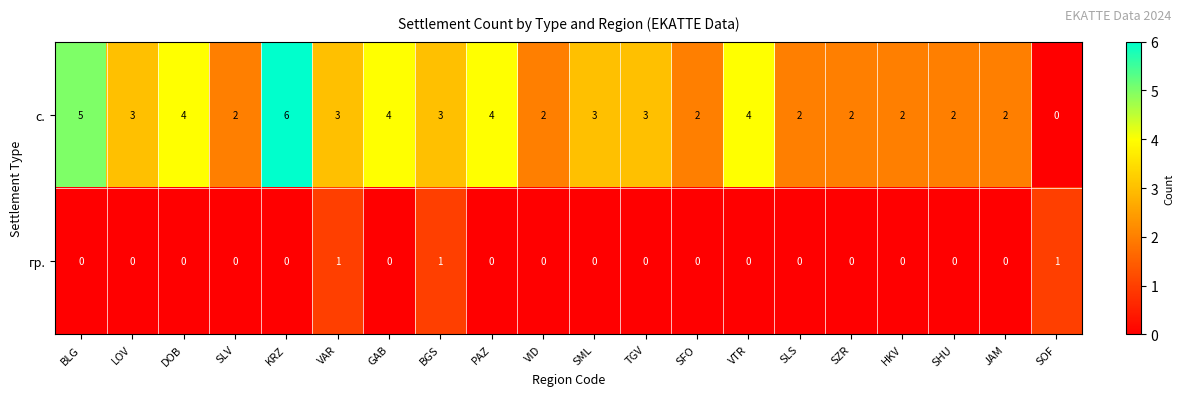

Rank the series by their average value, from highest to lowest.

с., гр.